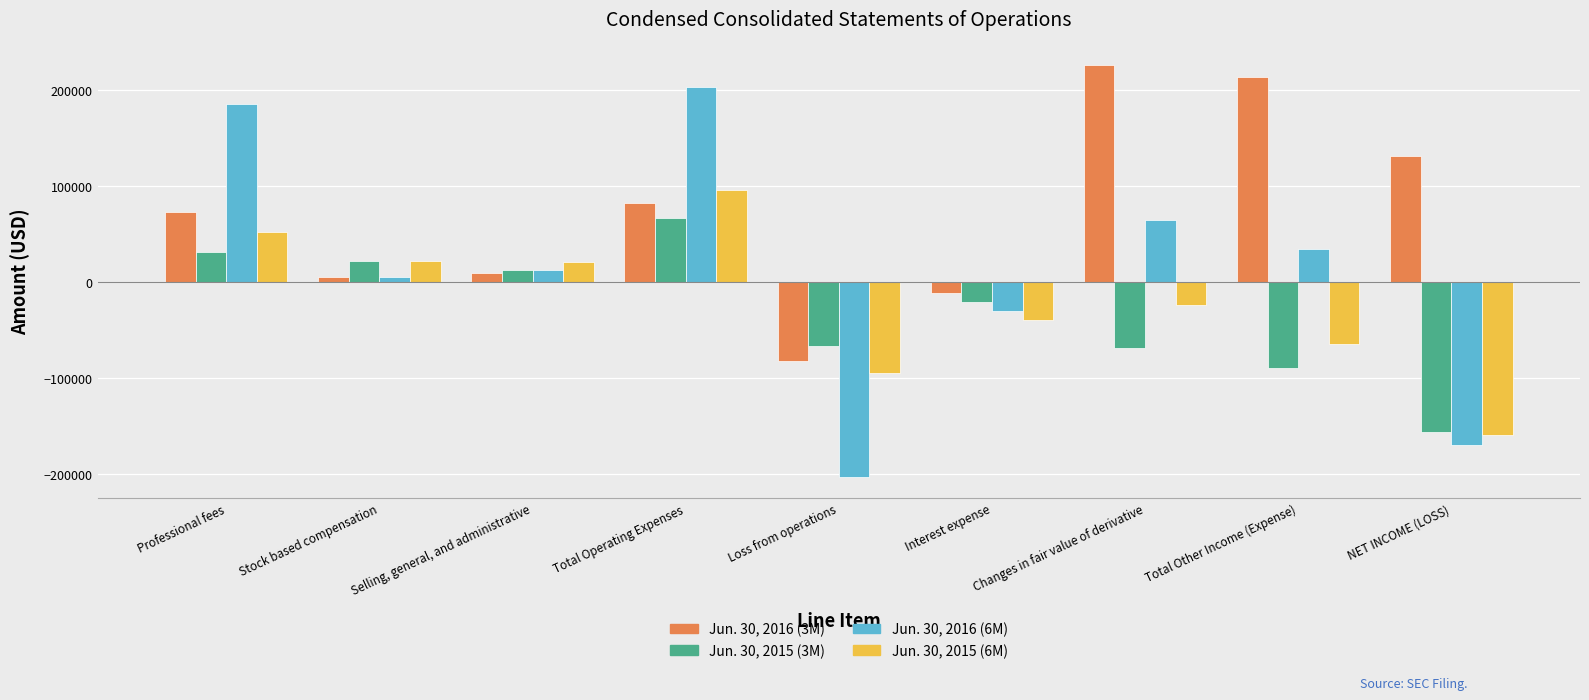

Rank the categories by Jun. 30, 2016 (6M) value from highest to lowest.

Total Operating Expenses, Professional fees, Changes in fair value of derivative, Total Other Income (Expense), Selling, general, and administrative, Stock based compensation, Interest expense, NET INCOME (LOSS), Loss from operations